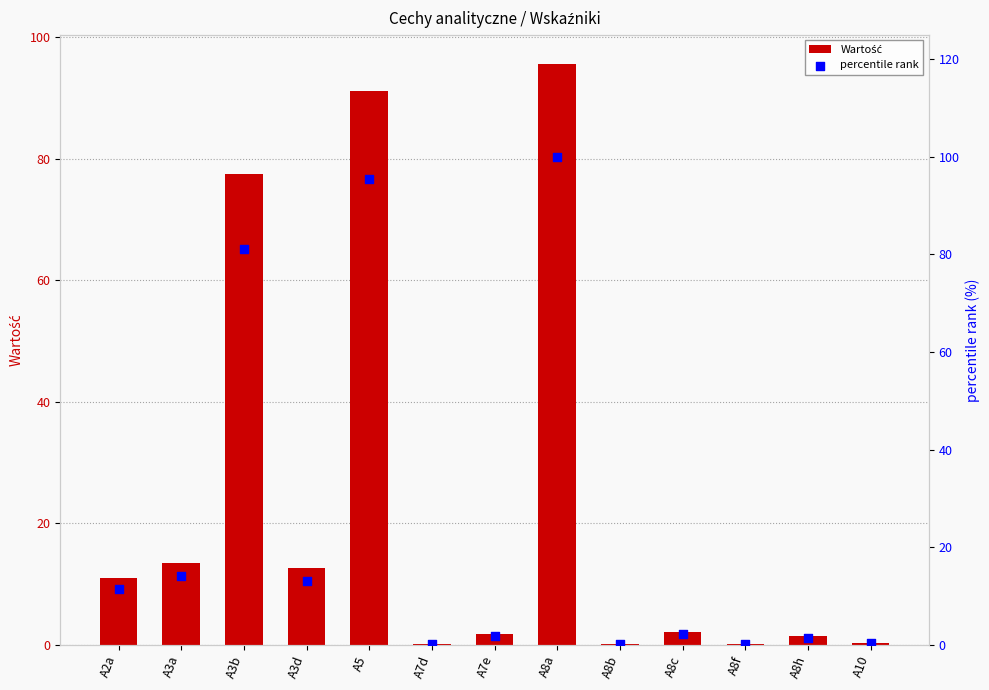

What are all the series names shown in the legend?

Wartość, percentile rank